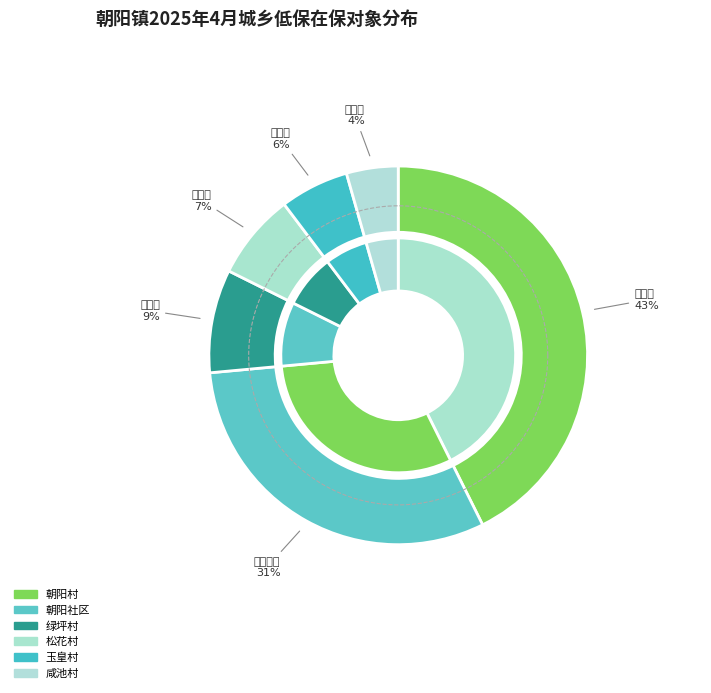

What is the change in value from 绿坪村 to 松花村?

-2